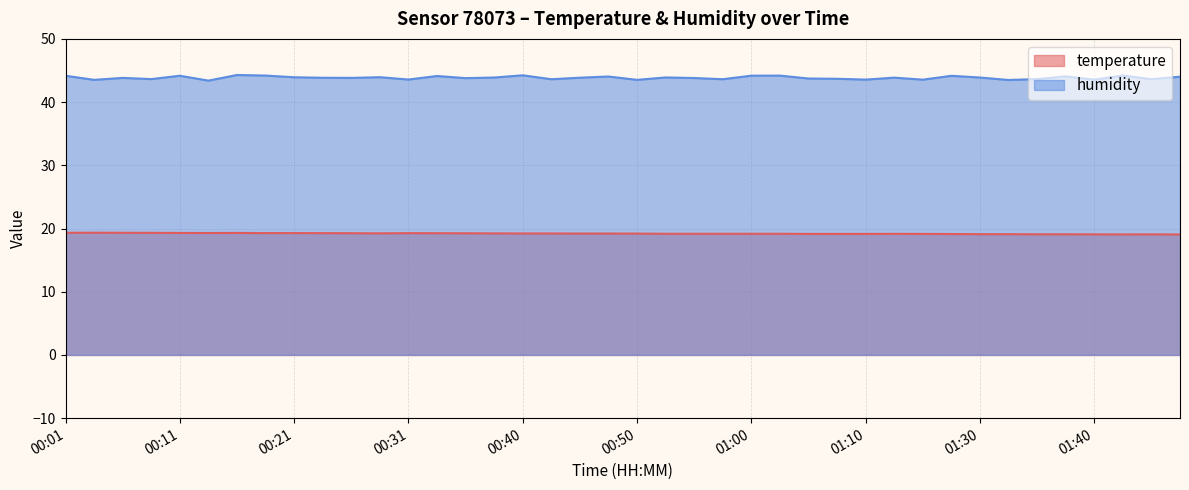

At which label is humidity closest to 43?

00:13